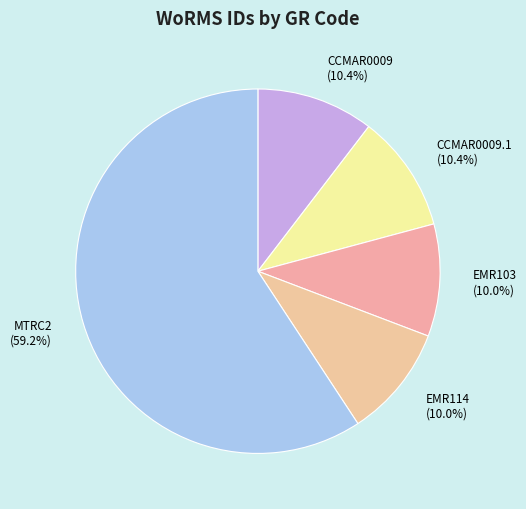

To the nearest percent, what is the difference between the largest and smallest slice percentages?

49%